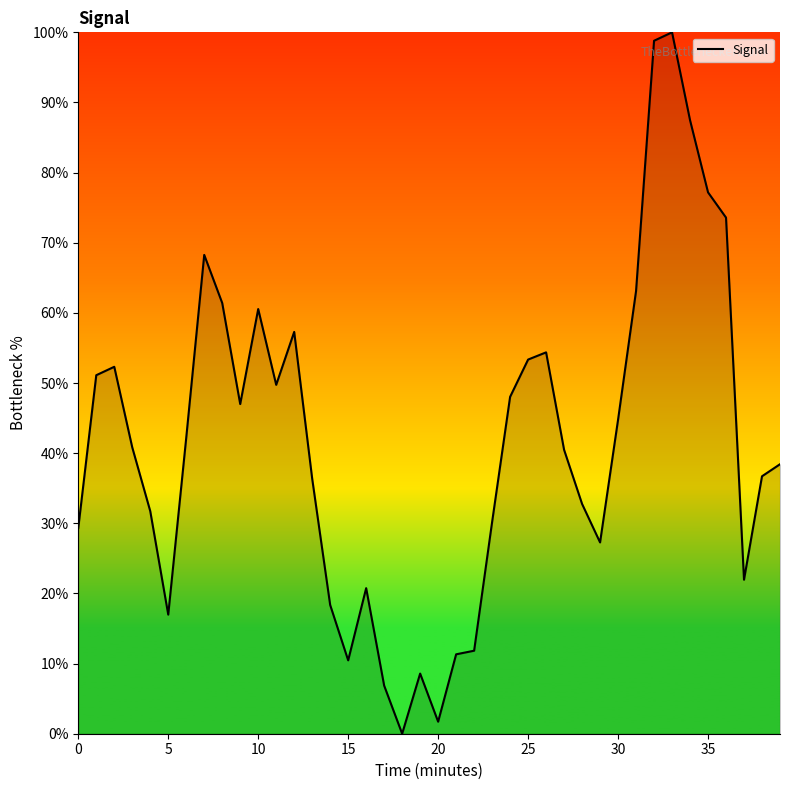

What is the greatest value displayed?

100.0